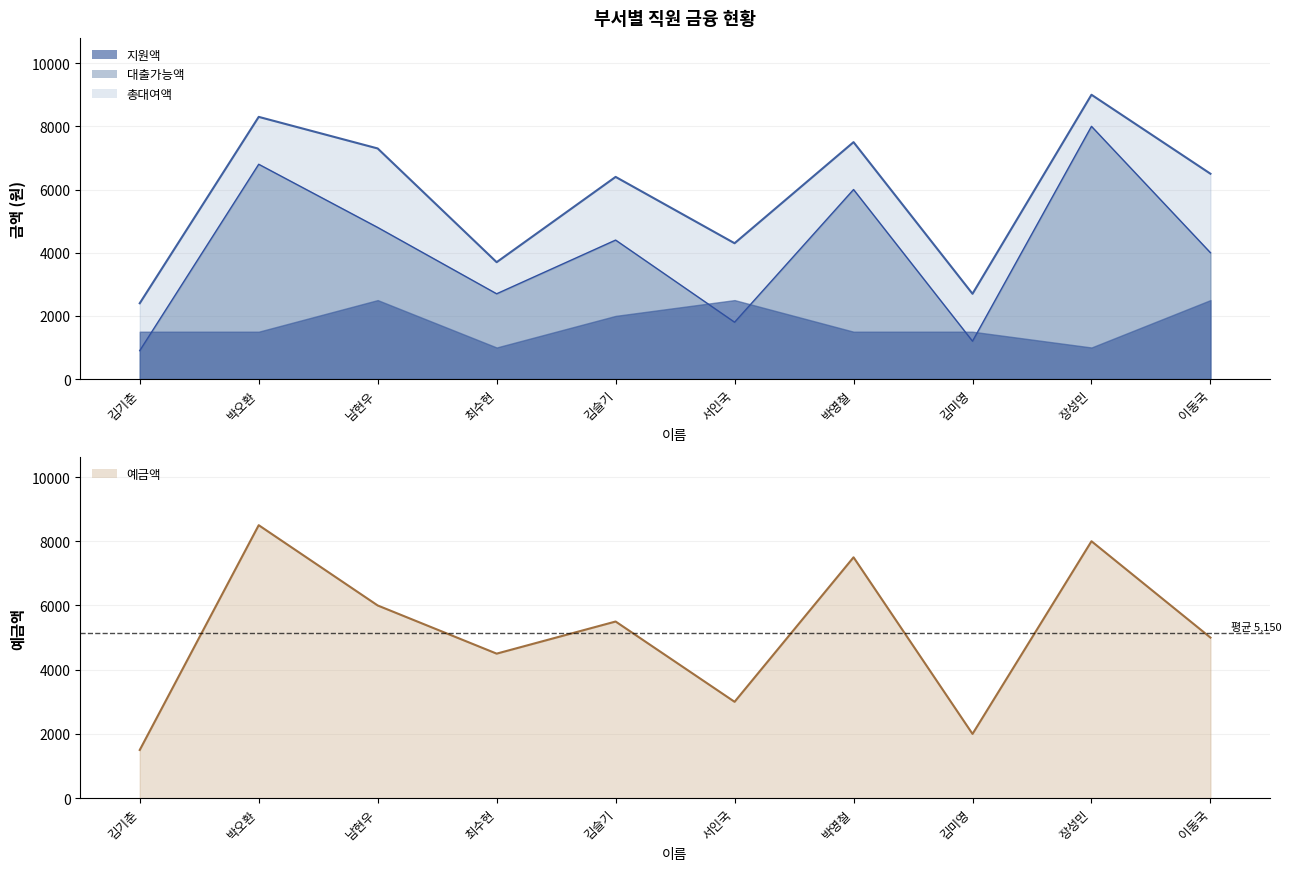

What is the smallest value displayed?

900